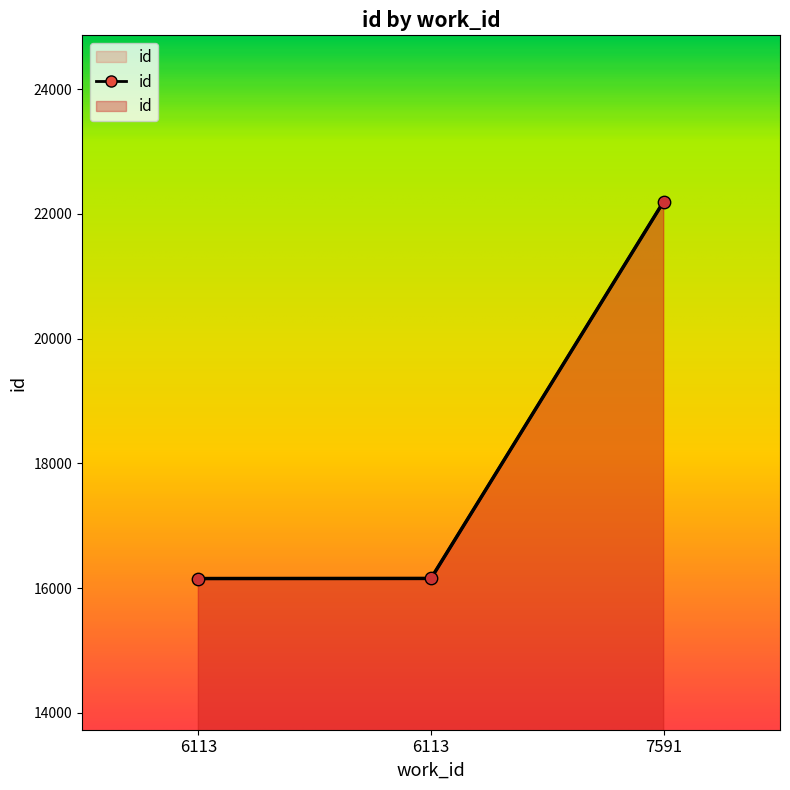

What is the ratio of the value at 7591 to the value at 6113?

1.4